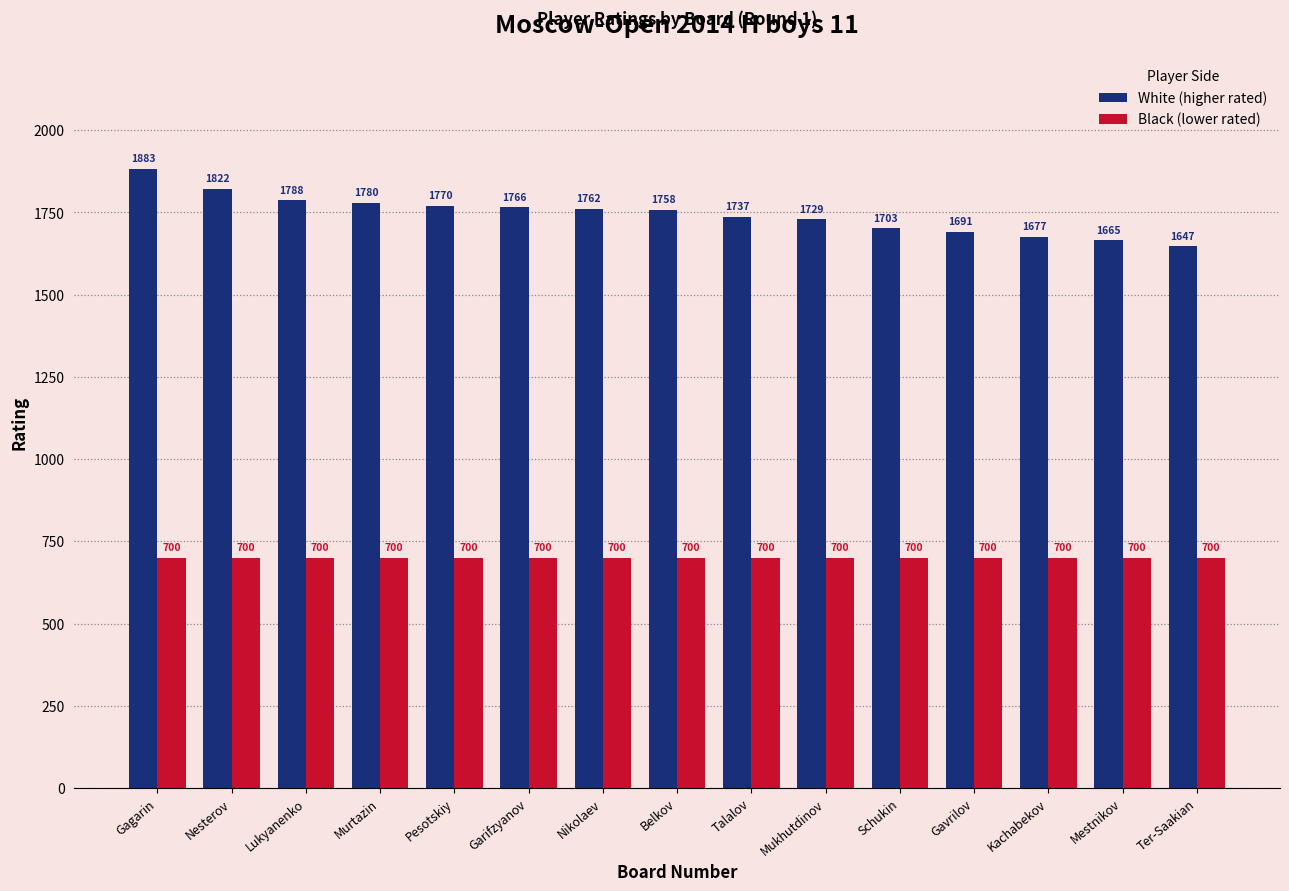

True or false: White (higher rated) has a value of 788 at Nesterov.

False